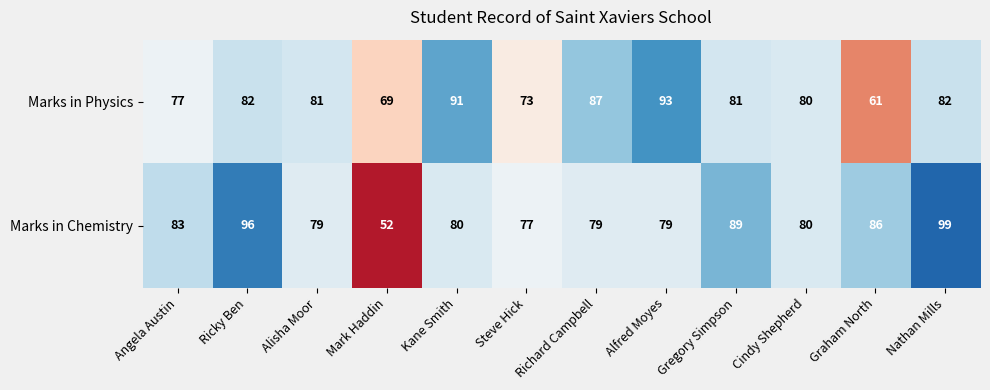

True or false: Marks in Physics has a value of 48 at Alfred Moyes.

False